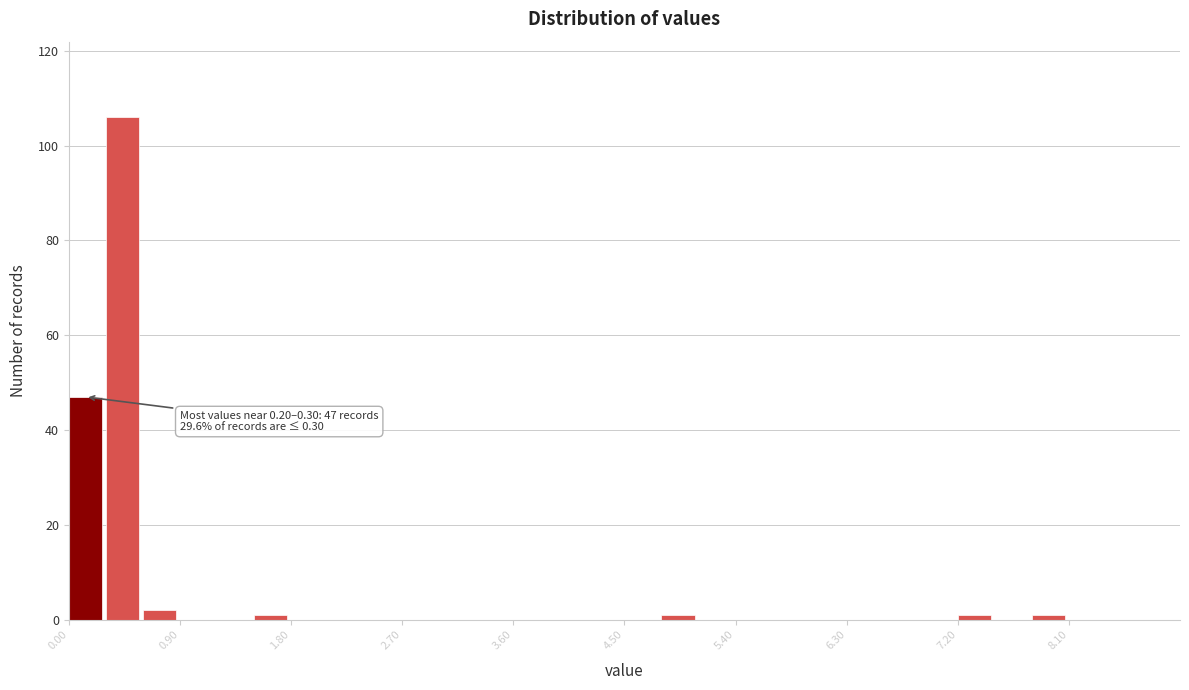

Around what value on the x-axis is the tallest bar? Give the approximate position of its centre, as read against the axis.

0.4